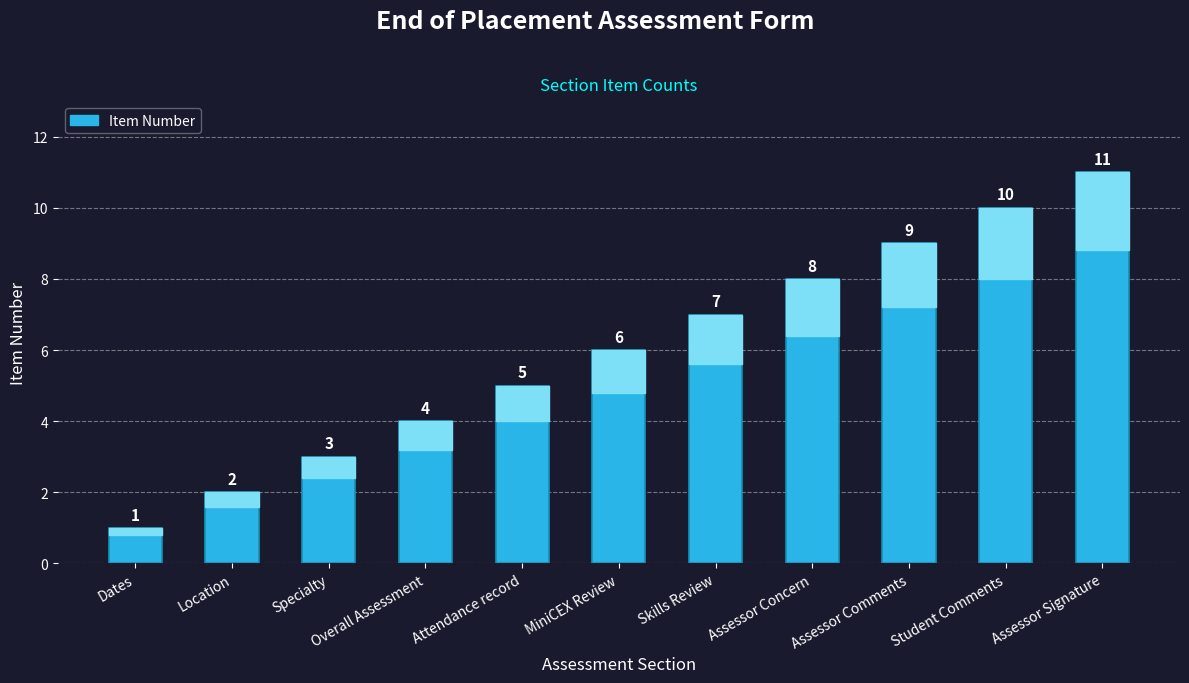

Are the bars horizontal?

No